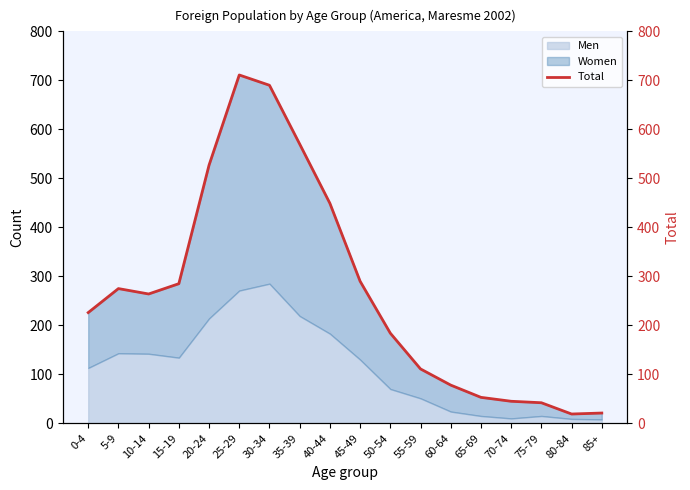

Which category has the highest value across all series?

25-29